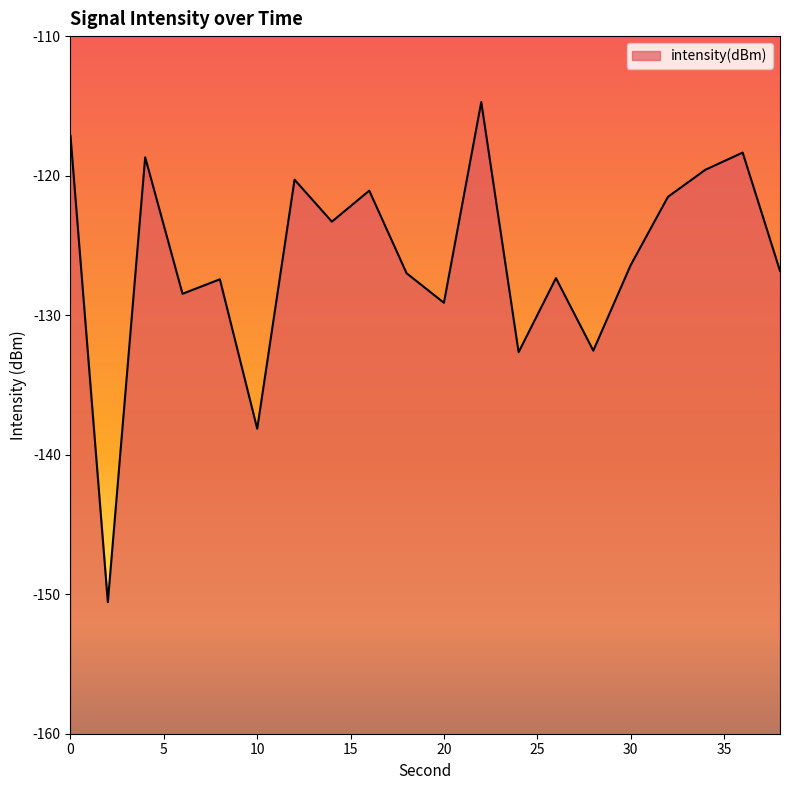

The value at 6 is -128.5. True or false?

True